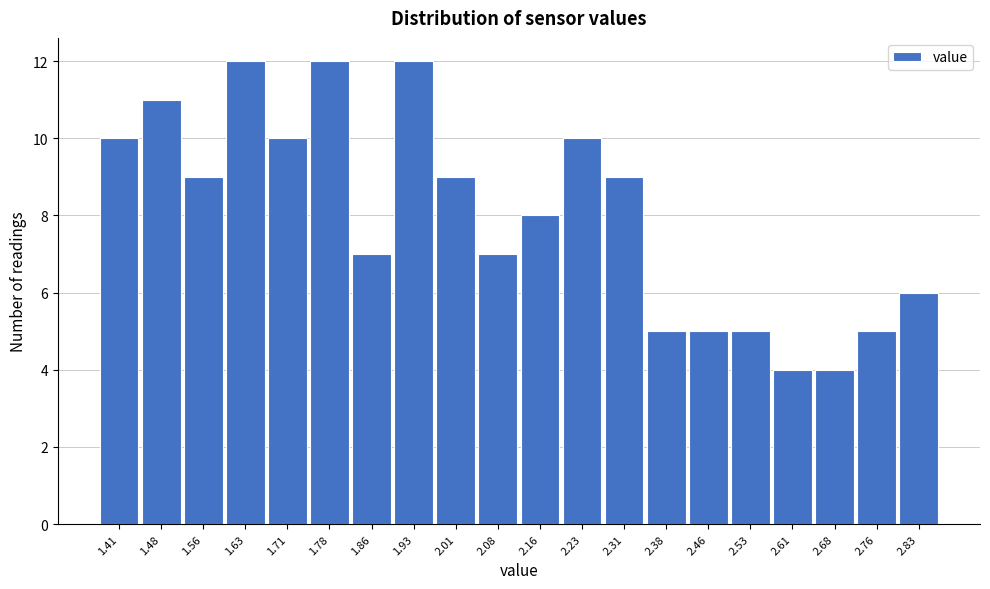

Reading left to right, list every bar in this chart as the range it spans on the x-axis followed by its height. Neither the bar edges nor the heights are printed on the chart, so give them approximately, as read against the axes.

1.370 to 1.445: 10
1.445 to 1.520: 11
1.520 to 1.595: 9
1.595 to 1.670: 12
1.670 to 1.745: 10
1.745 to 1.820: 12
1.820 to 1.895: 7
1.895 to 1.970: 12
1.970 to 2.045: 9
2.045 to 2.120: 7
2.120 to 2.195: 8
2.195 to 2.270: 10
2.270 to 2.345: 9
2.345 to 2.420: 5
2.420 to 2.495: 5
2.495 to 2.570: 5
2.570 to 2.645: 4
2.645 to 2.720: 4
2.720 to 2.795: 5
2.795 to 2.870: 6